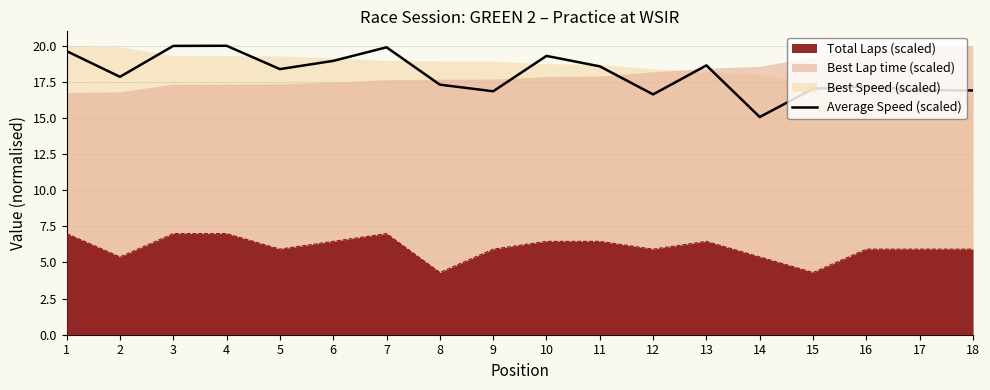

At which category does the chart reach its peak across all series?

4